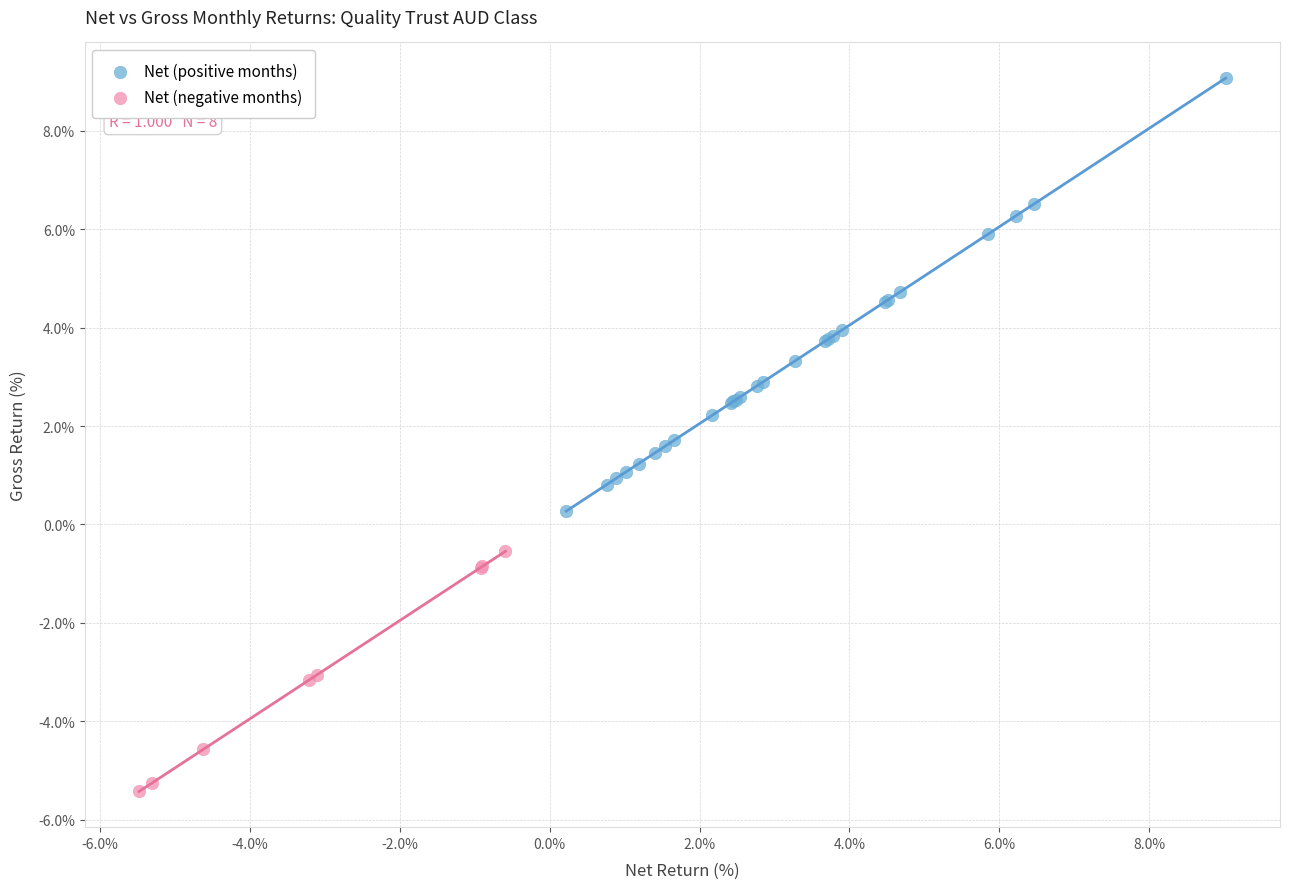

Which series reaches the minimum Y coordinate?

Net (negative months)